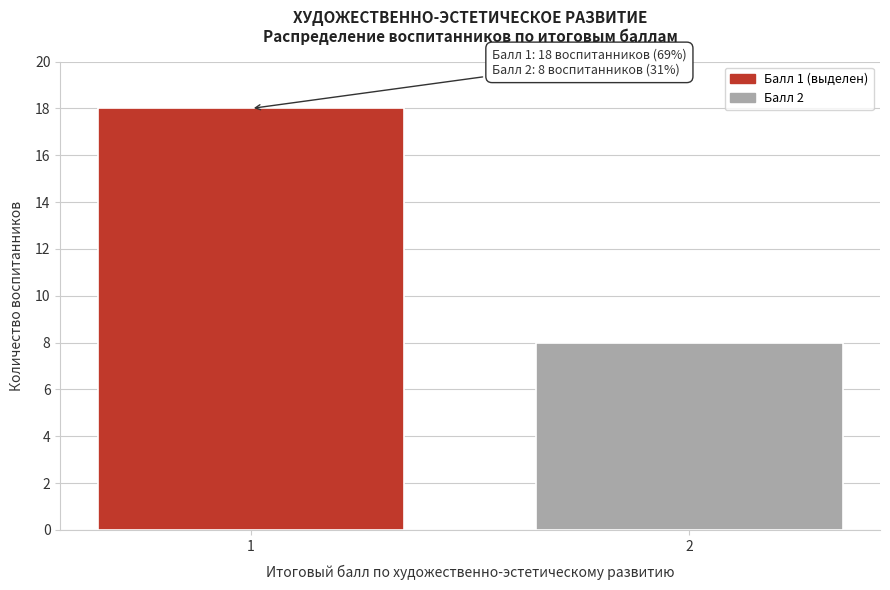

Reading left to right, what are all the values shown in this chart?

18	8